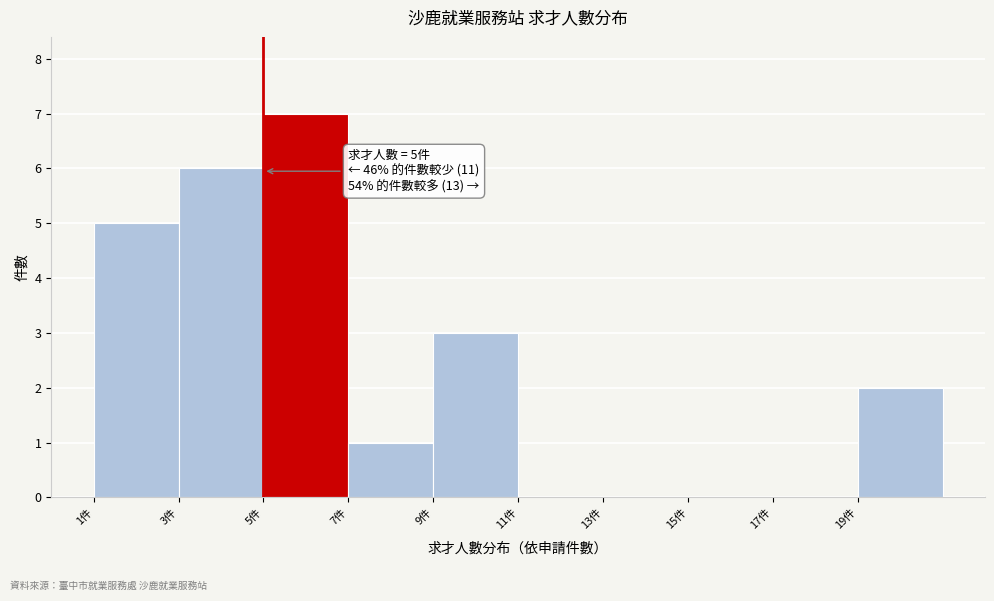

Over which range of the x-axis is the bar tallest?

5 to 7